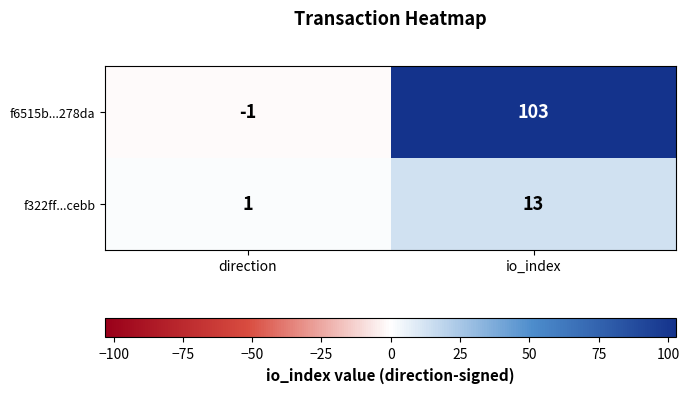

Is it true that f6515b...278da equals 103 at io_index?

True